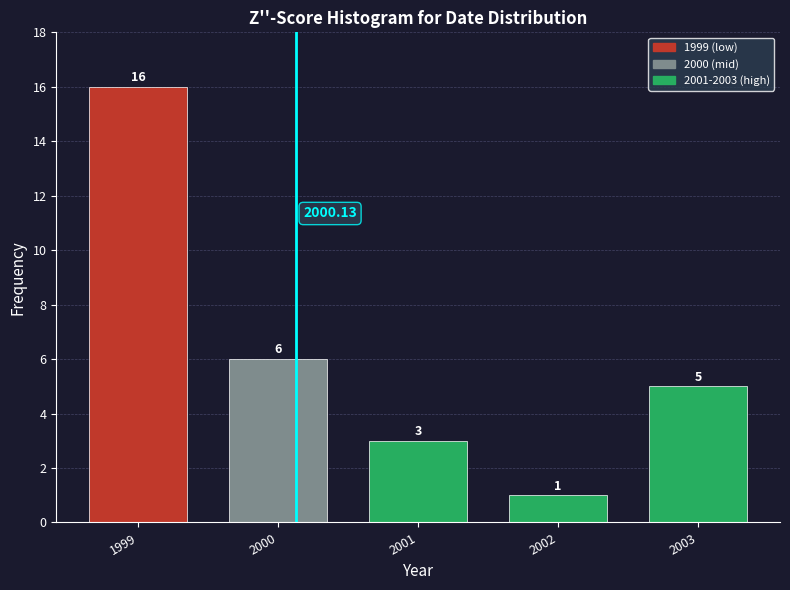

What is the sum of the values at 2002 and 2000?

7